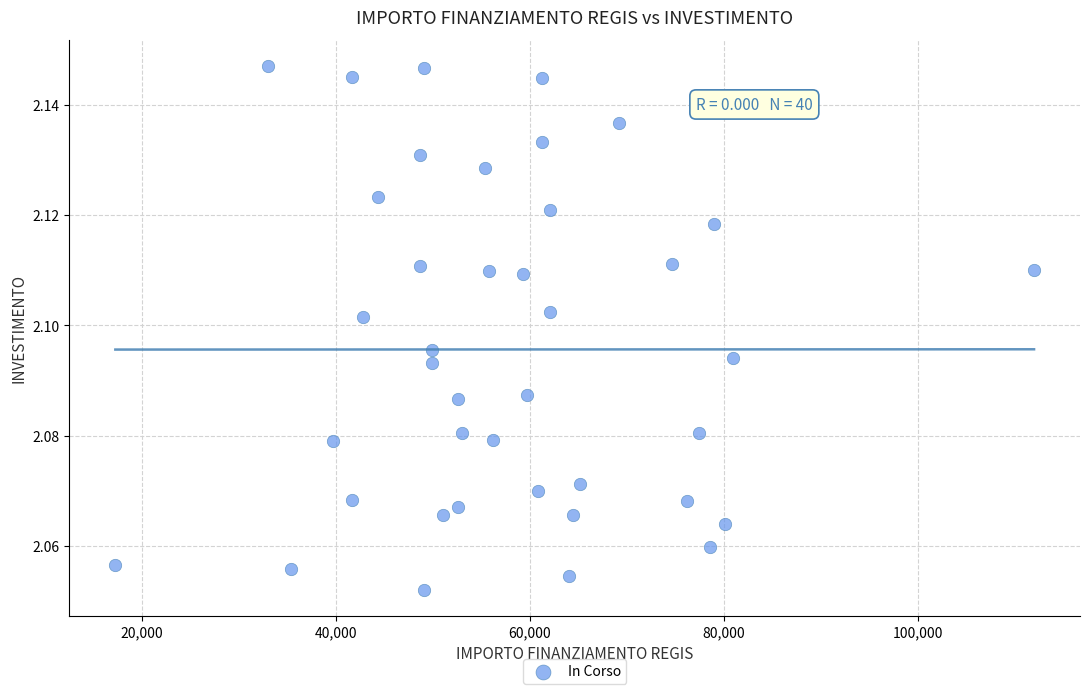

What is the range of X values (max minus min)?

94665.7